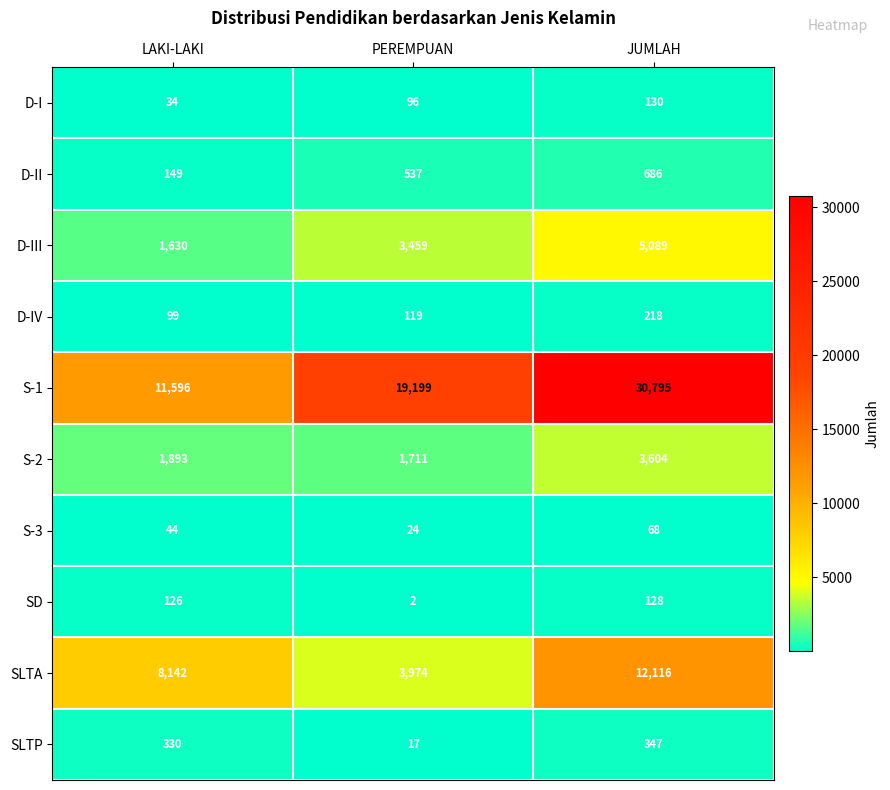

What value does the D-IV series have at PEREMPUAN?

119